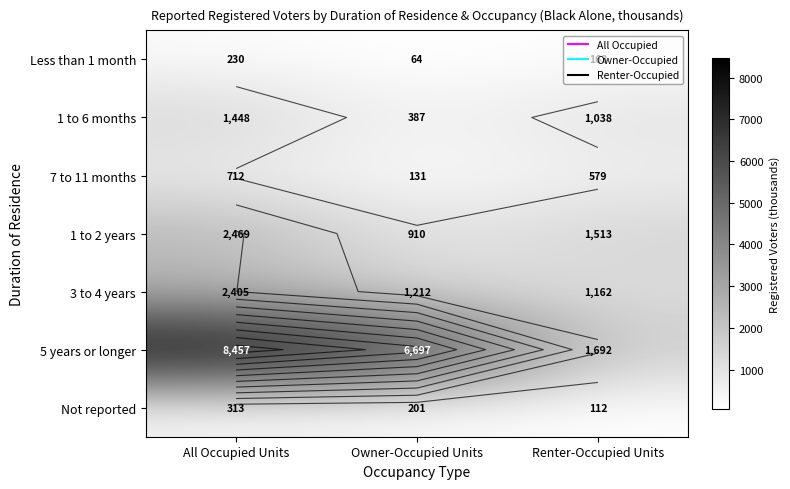

True or false: 3 to 4 years has a value of 1162 at Renter-Occupied Units.

True